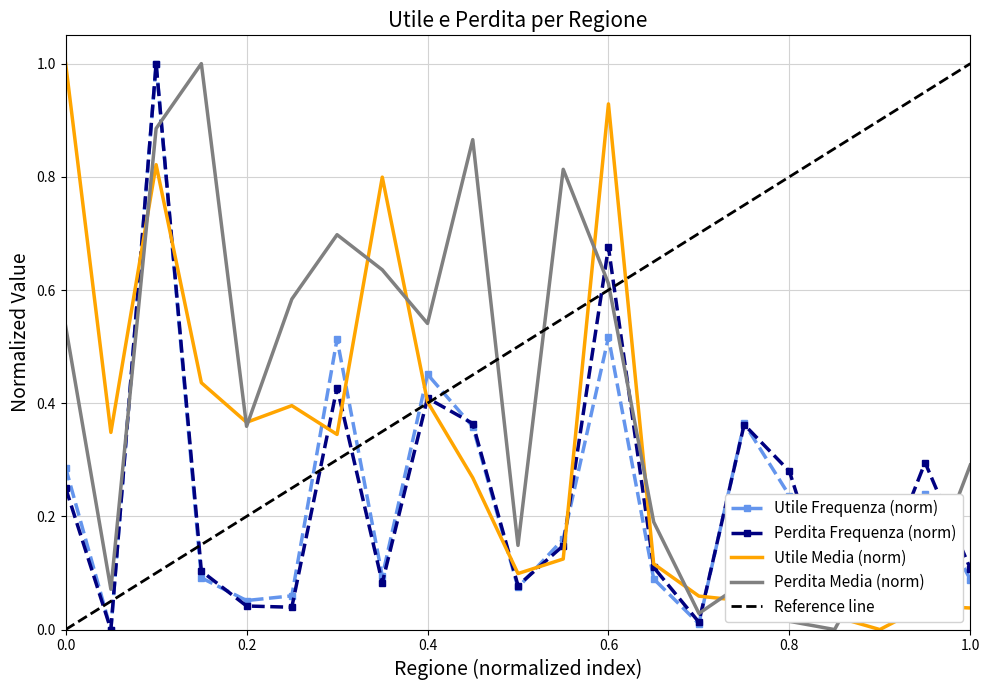

What is the value of the Perdita Media point at the 7th from the left?

0.7